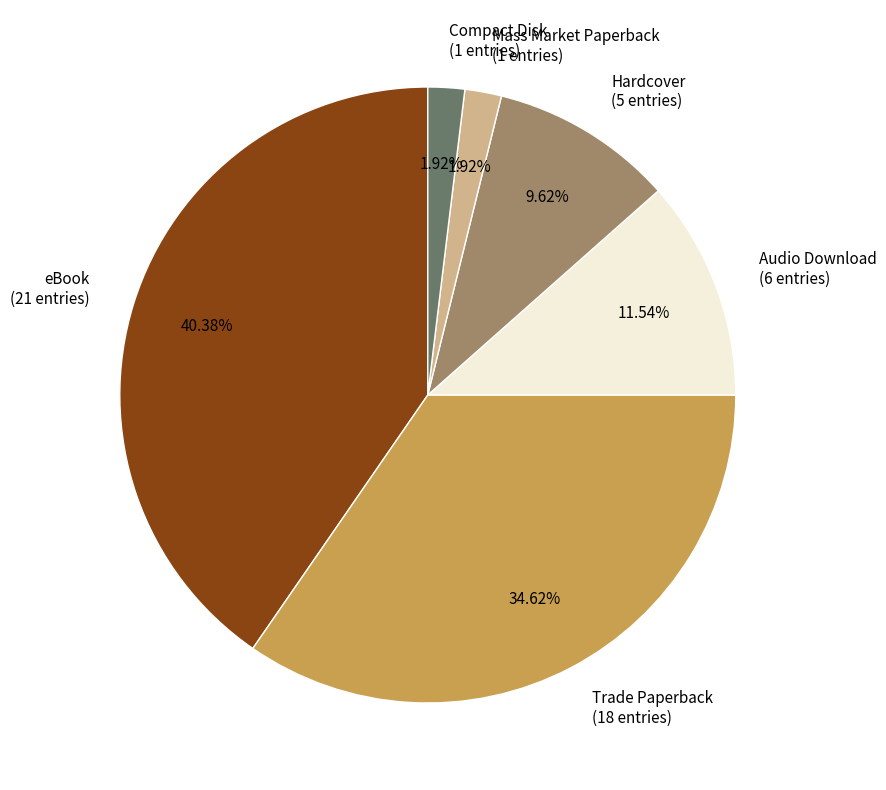

What portion of the pie excludes Audio Download?

88.5%